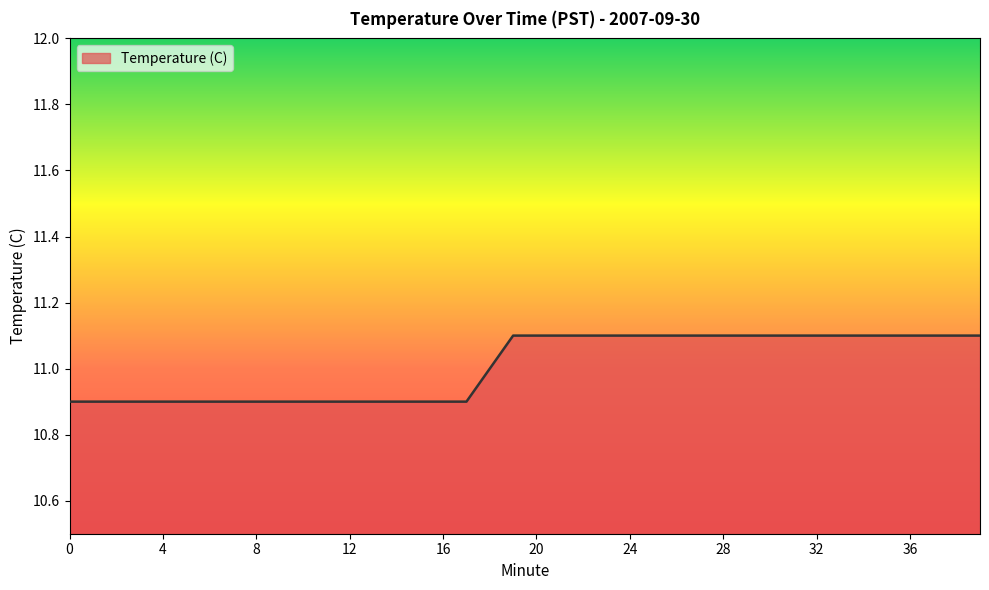

What is the greatest value displayed?

11.1